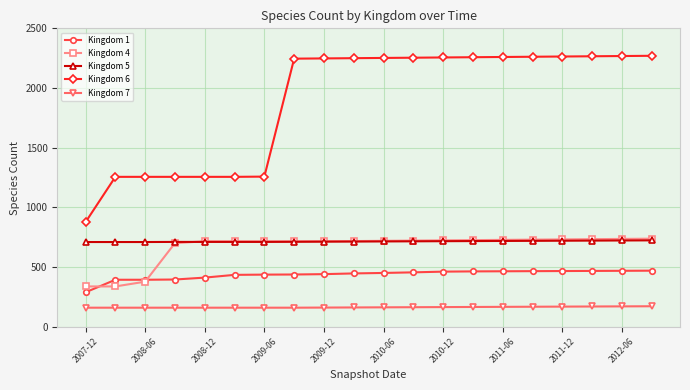

Which series has the widest spread of values?

Kingdom 6